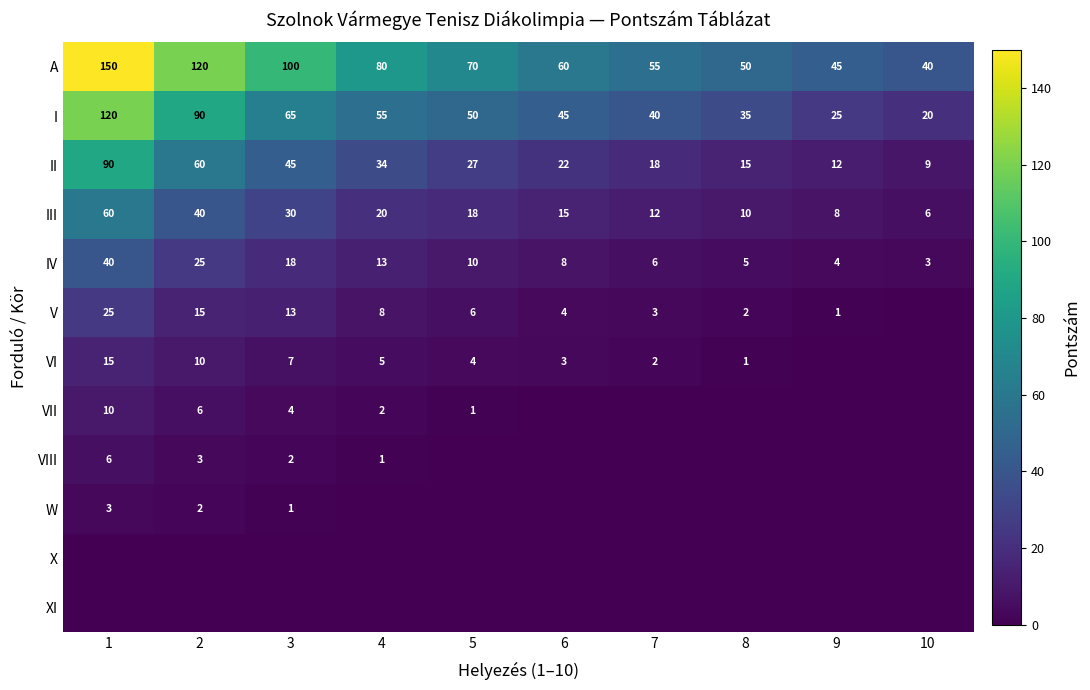

Where is III nearest to the value 33?

3